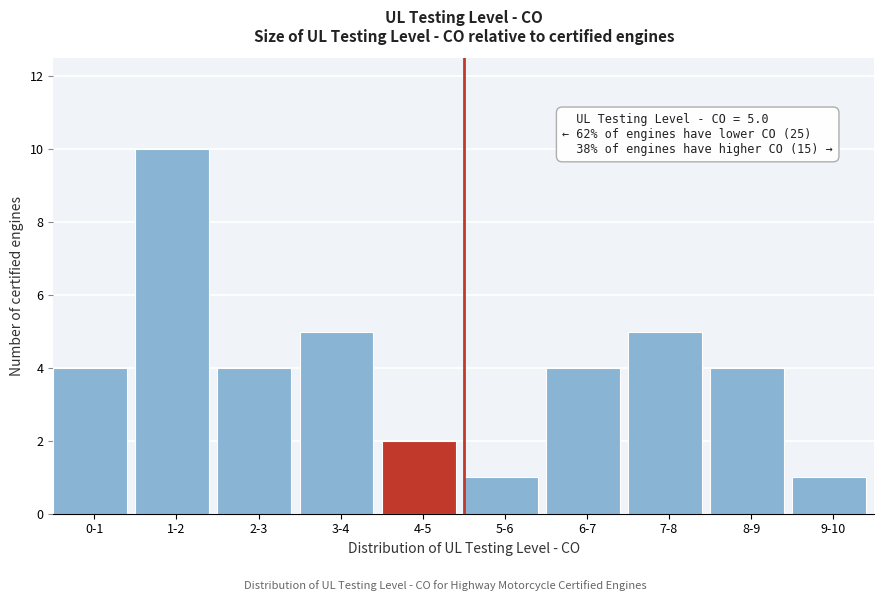

Reading left to right, transcribe all the data shown in this chart.

0-1=4	1-2=10	2-3=4	3-4=5	4-5=2	5-6=1	6-7=4	7-8=5	8-9=4	9-10=1